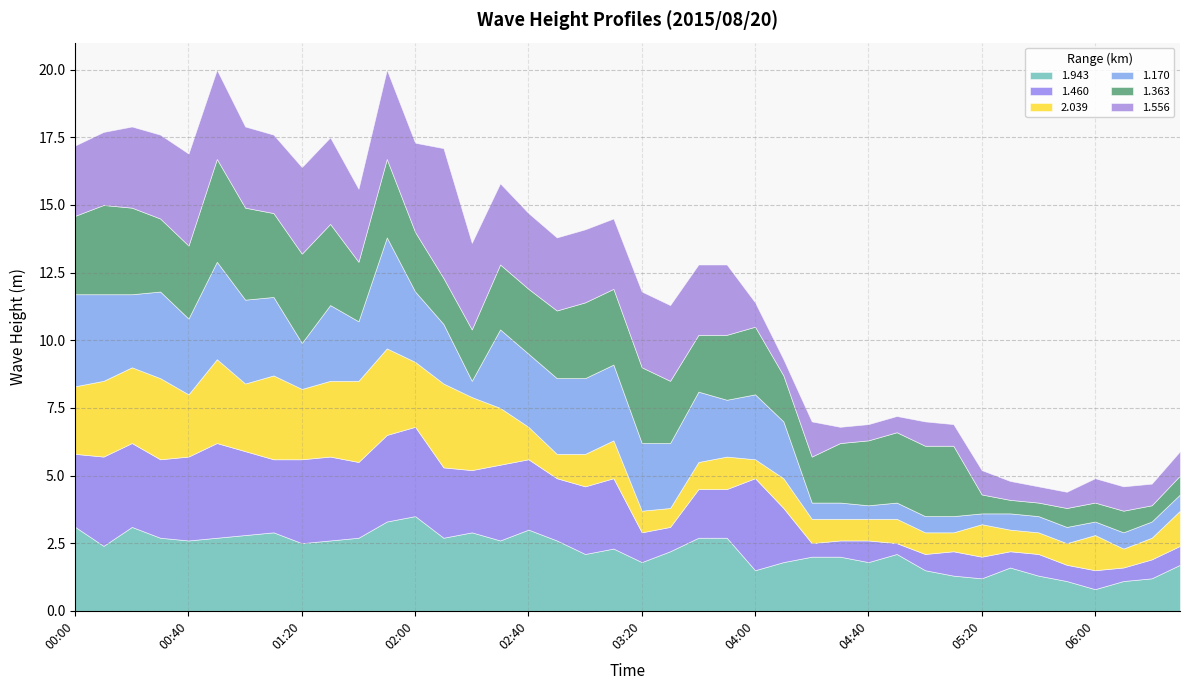

Count the number of data series in this chart.

6